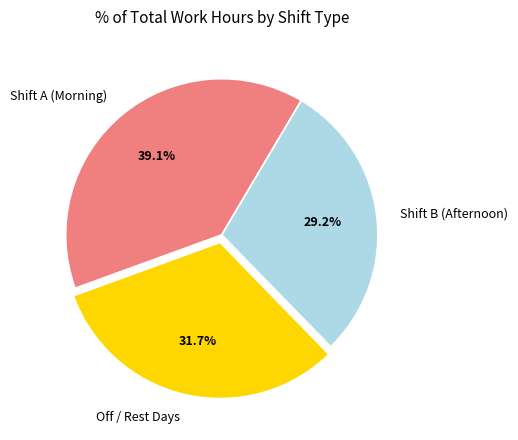

How much of the chart is everything except Shift B (Afternoon)?

70.8%